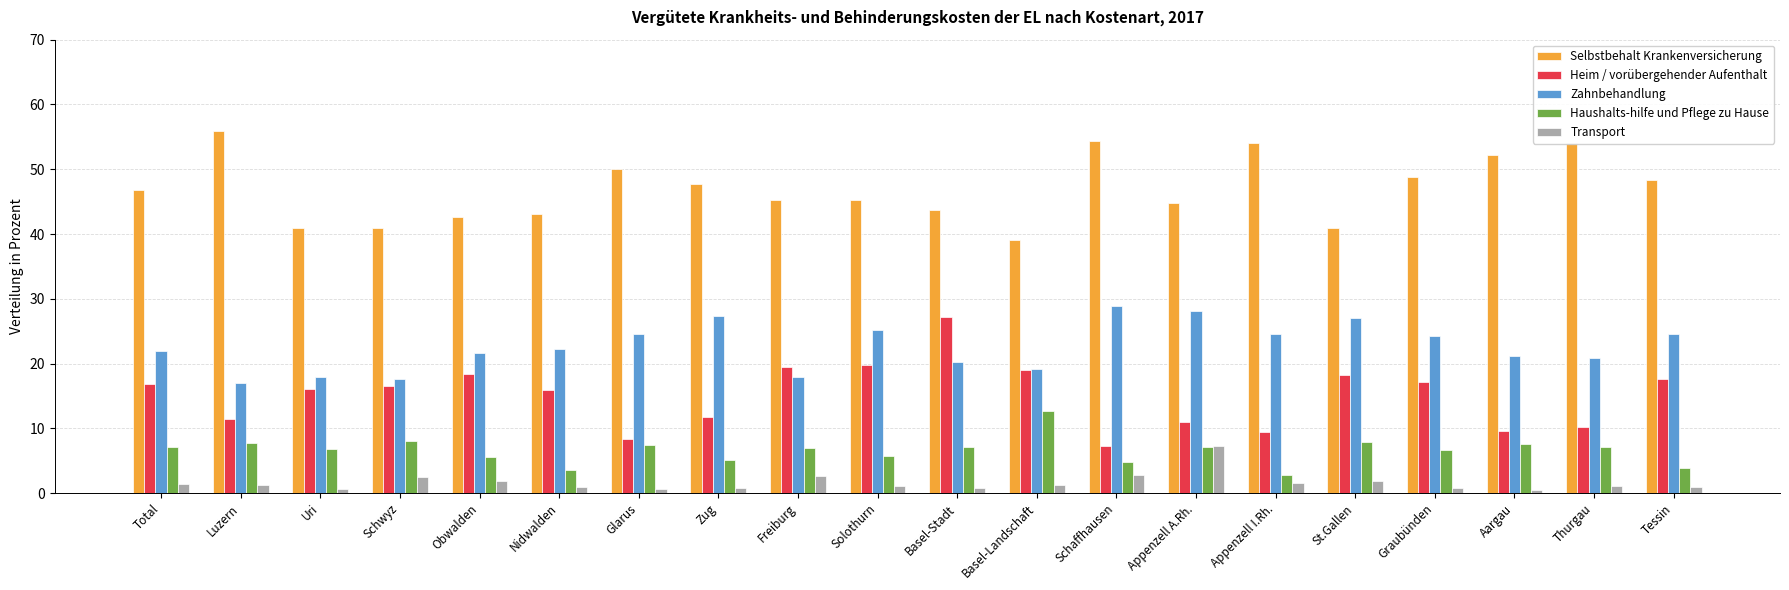

What value does the Selbstbehalt Krankenversicherung series have at Obwalden?

42.7